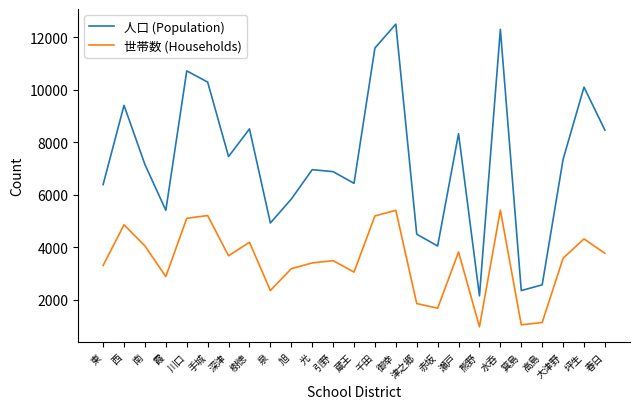

How many interior local valleys does the 世帯数 (Households) series have?

7